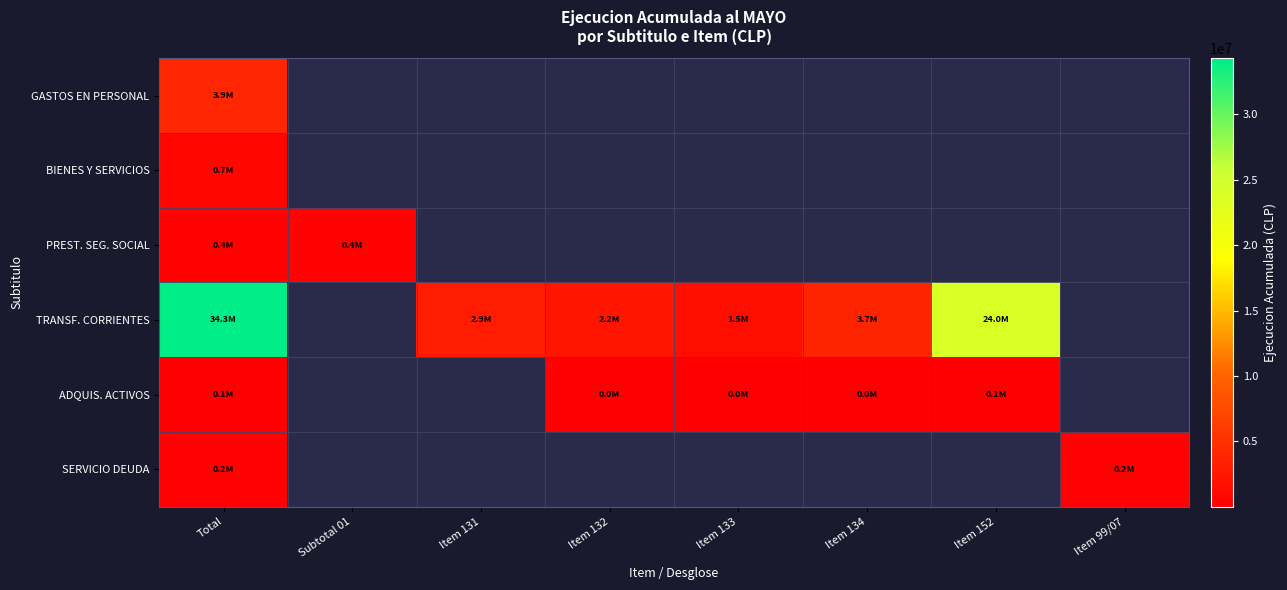

At which category is the sum across all series the highest?

Total